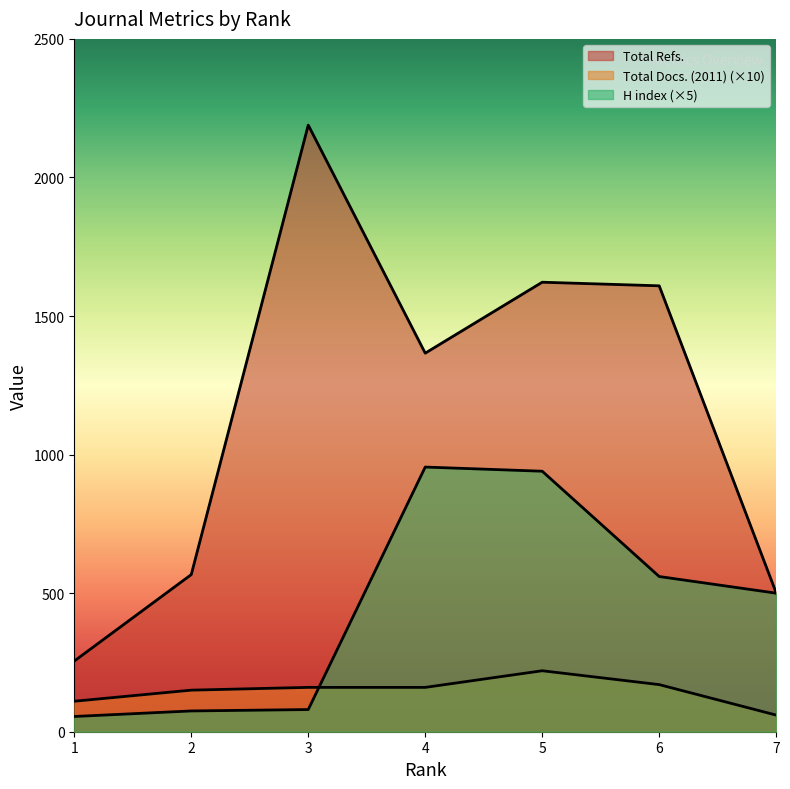

What is the approximate value of H index at 5, to the nearest 50?

950